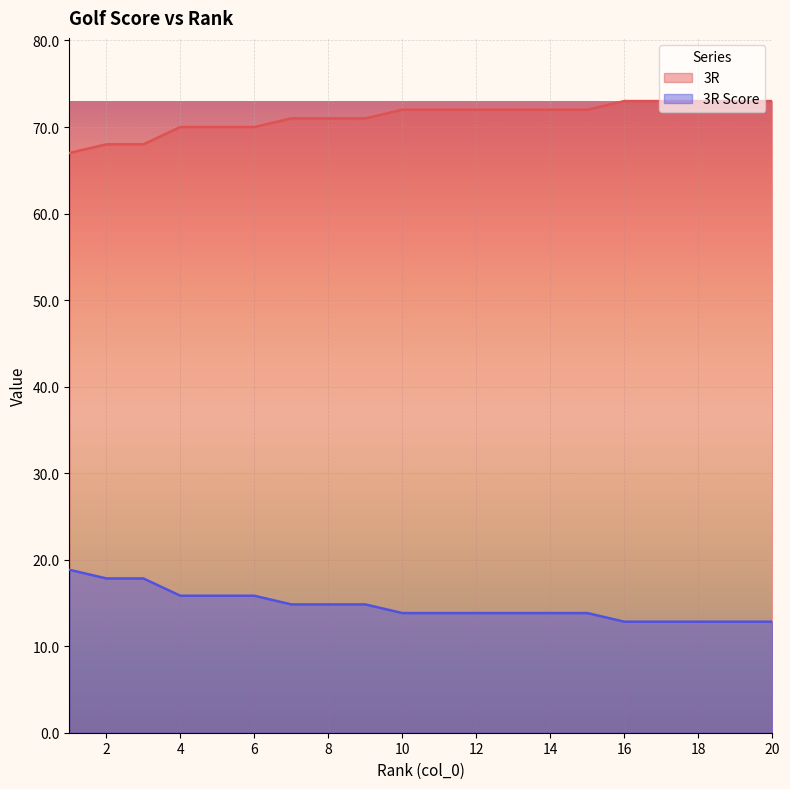

Rank the series at 14 from lowest to highest value.

3R Score, 3R